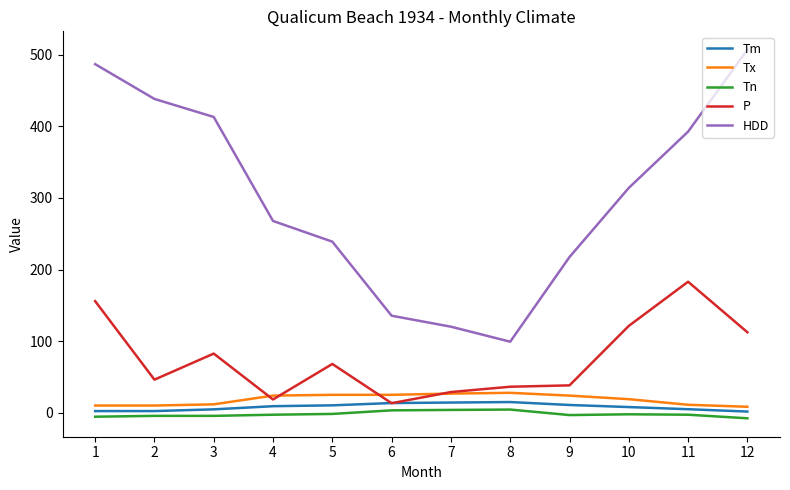

What is the sum of the P values at 11 and 8?

219.3